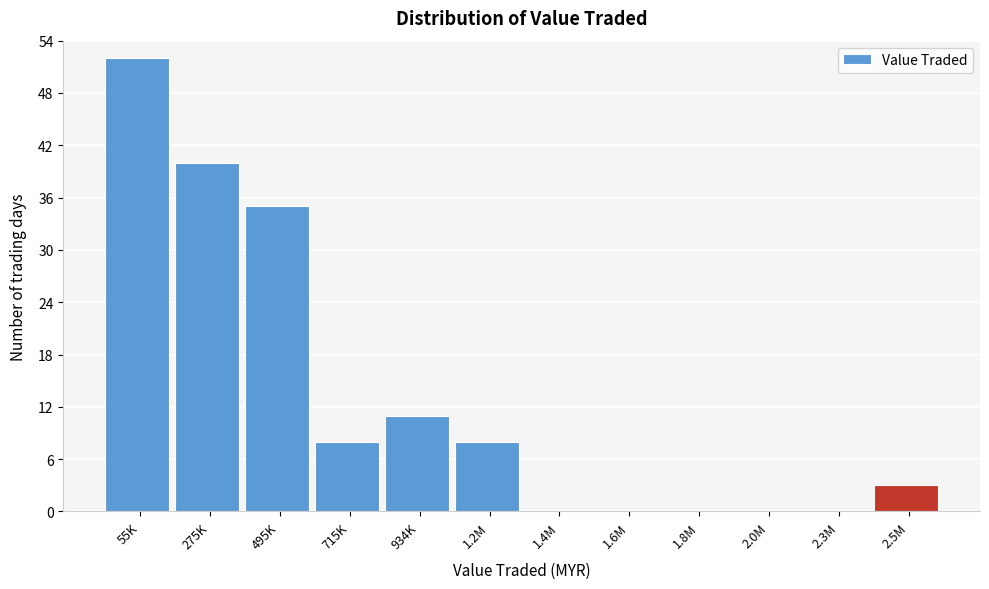

Reading left to right, list all the values displayed in this chart.

55K=52	275K=40	495K=35	715K=8	934K=11	1.2M=8	1.4M=0	1.6M=0	1.8M=0	2.0M=0	2.3M=0	2.5M=3